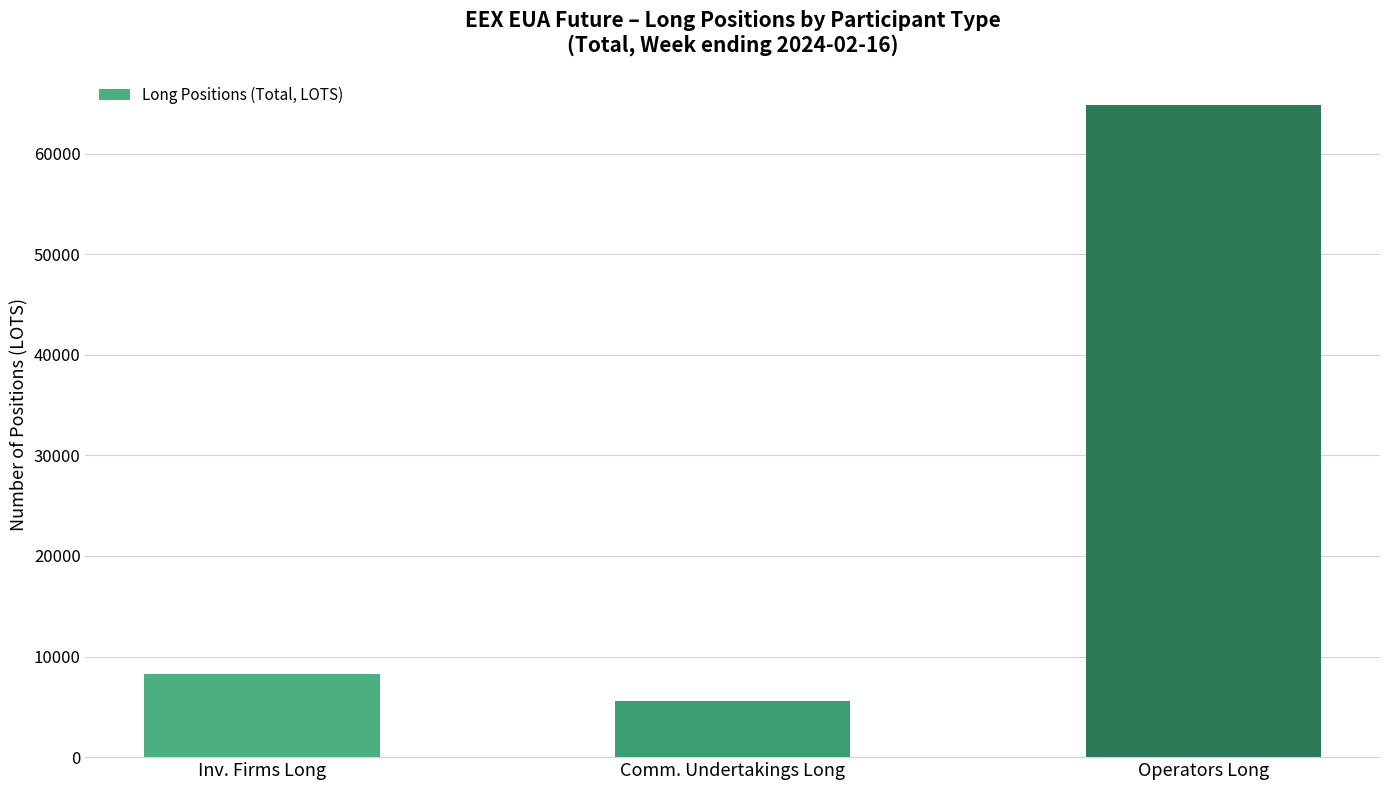

What is the sum of all values?

78569